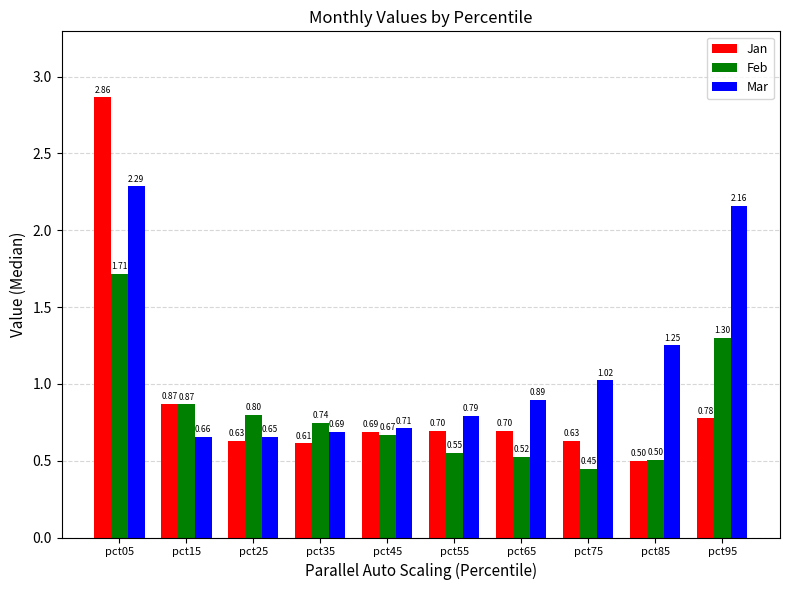

Which series changed the most between pct55 and pct65?

Mar